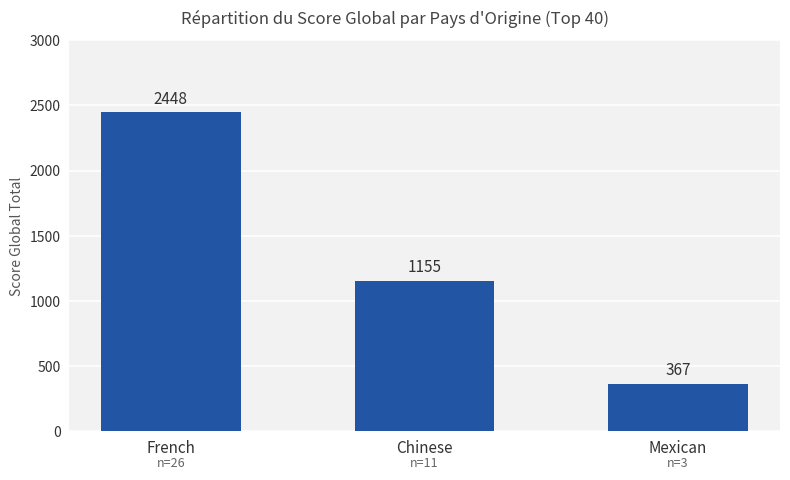

What position from the left is Mexican?

3